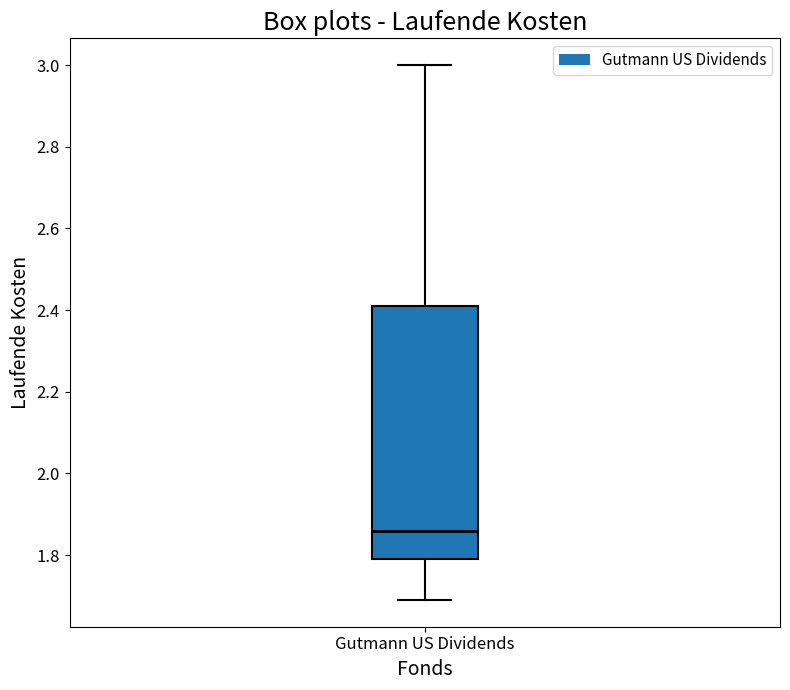

Where does the upper whisker of the box for Gutmann US Dividends end on the y-axis? The values are not printed on the chart, so give them approximately, as read against the axis.

3.00